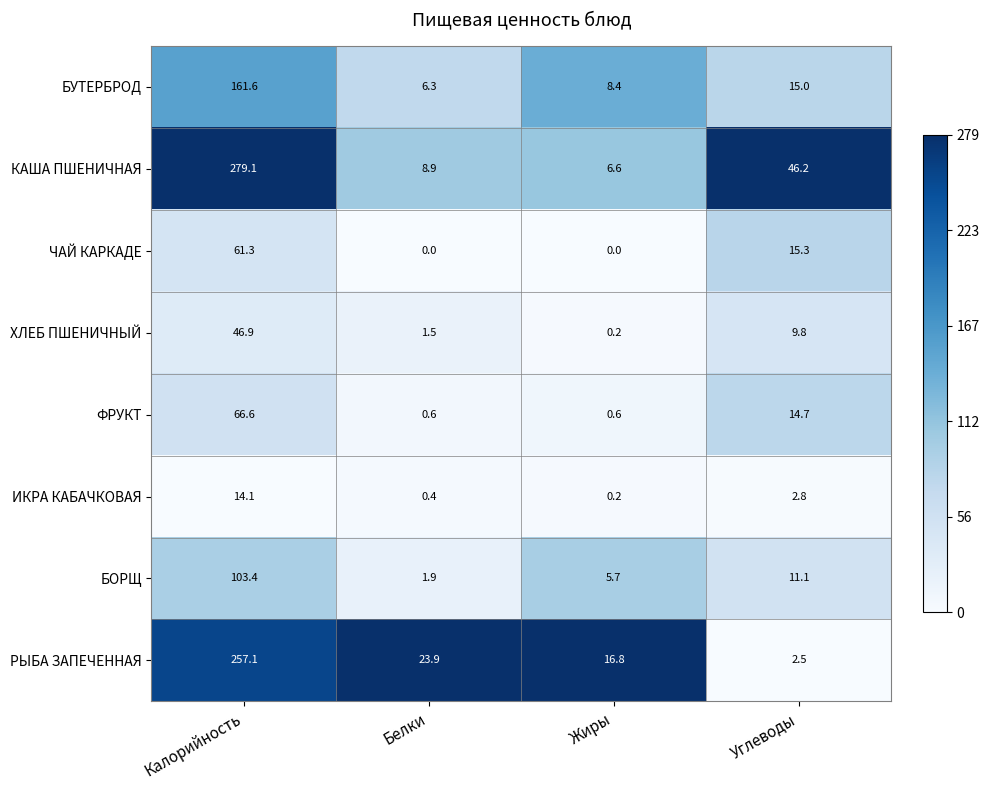

True or false: БУТЕРБРОД has a value of 8.5 at Углеводы.

False